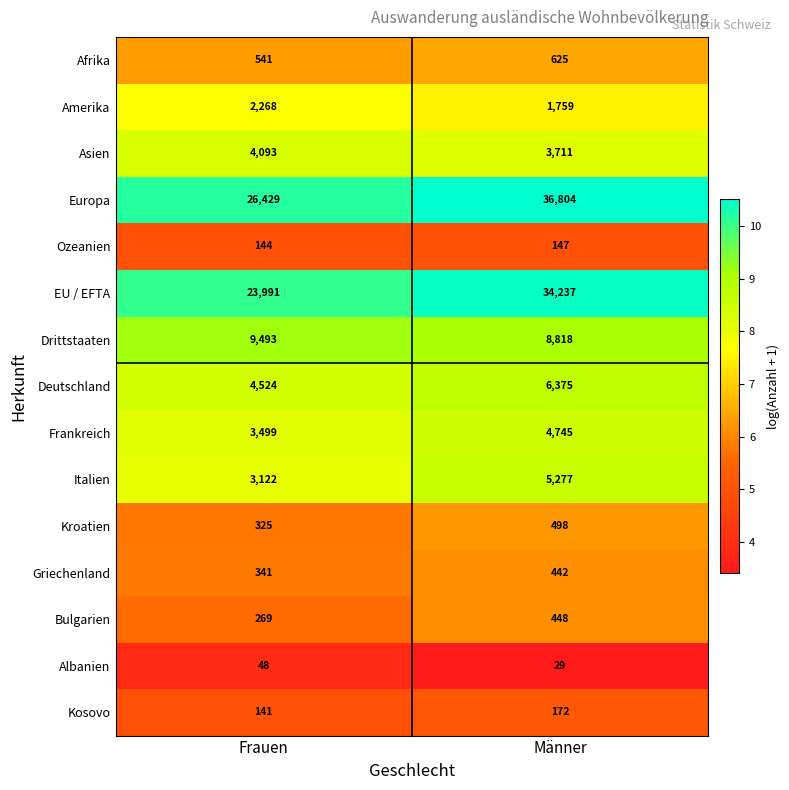

Reading left to right, list all the values displayed in this chart.

Afrika: Frauen=541	Männer=625
Amerika: Frauen=2268	Männer=1759
Asien: Frauen=4093	Männer=3711
Europa: Frauen=26429	Männer=36804
Ozeanien: Frauen=144	Männer=147
EU / EFTA: Frauen=23991	Männer=34237
Drittstaaten: Frauen=9493	Männer=8818
Deutschland: Frauen=4524	Männer=6375
Frankreich: Frauen=3499	Männer=4745
Italien: Frauen=3122	Männer=5277
Kroatien: Frauen=325	Männer=498
Griechenland: Frauen=341	Männer=442
Bulgarien: Frauen=269	Männer=448
Albanien: Frauen=48	Männer=29
Kosovo: Frauen=141	Männer=172